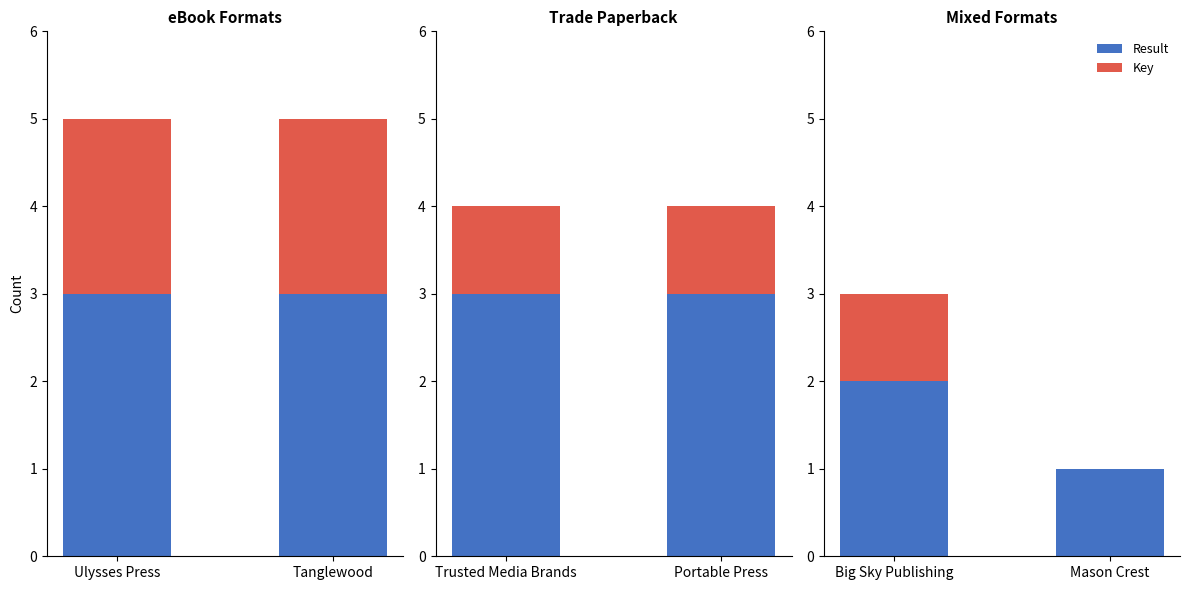

Between Big Sky Publishing and Mason Crest, which is larger?

Big Sky Publishing